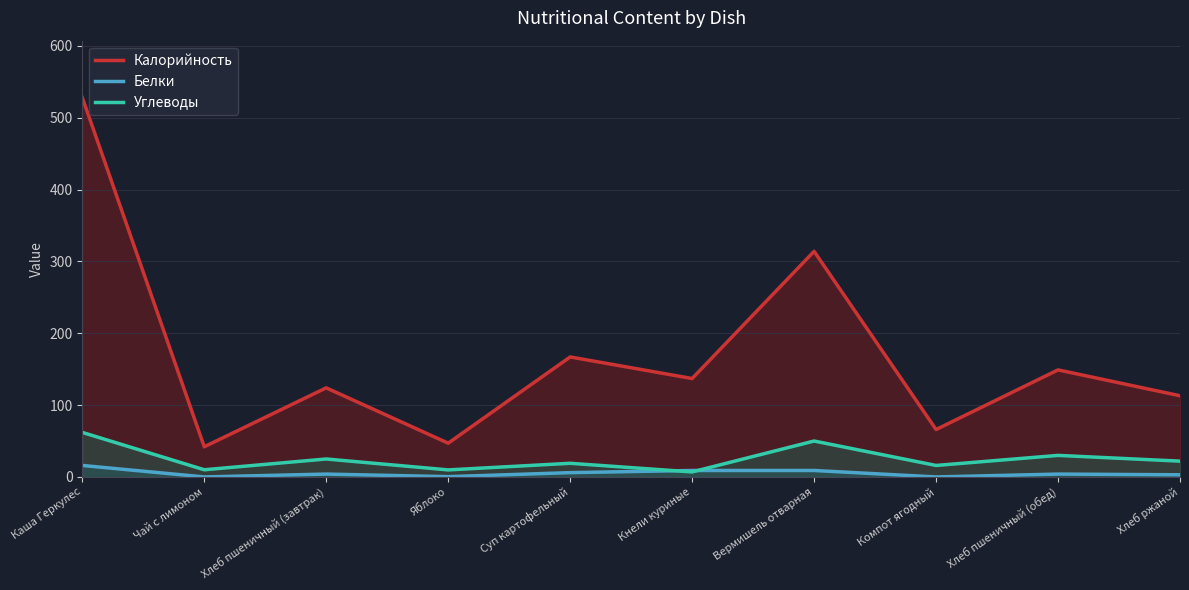

How many data points in Белки are less than 4?

4